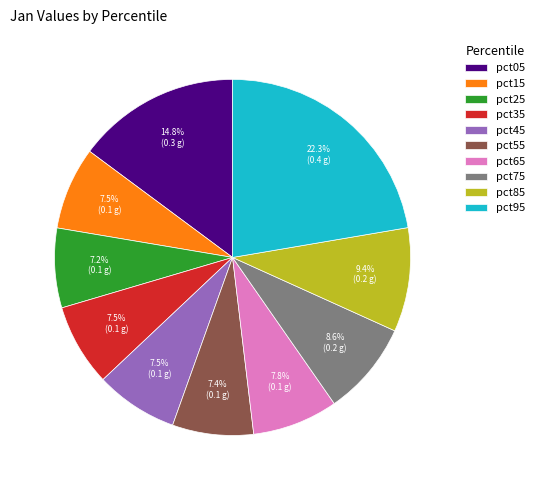

To the nearest percent, what is the difference between the pct25 and pct65 slice percentages?

1%